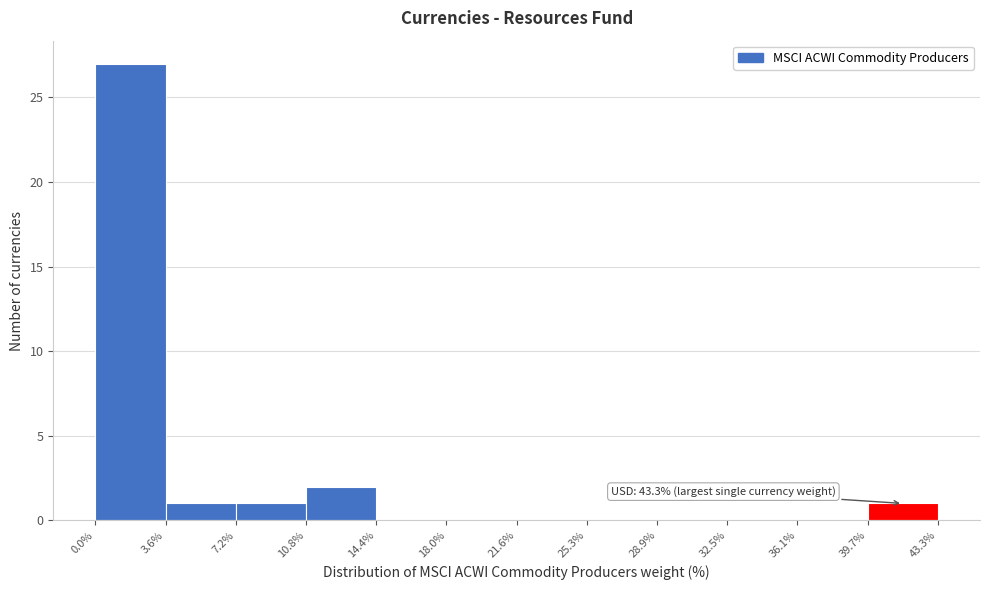

Which range on the x-axis has the tallest bar?

0.0% to 3.6%